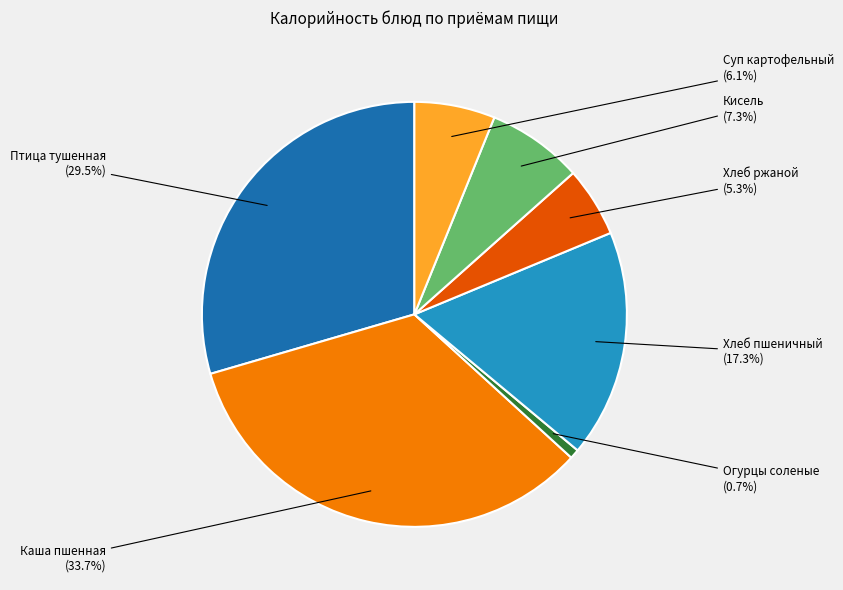

How many segments does this pie chart have?

7